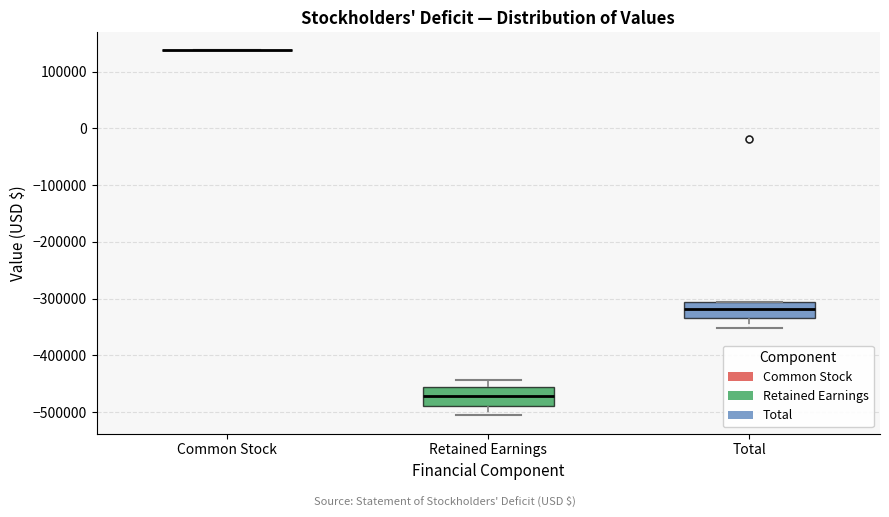

Reading left to right, read every box against the y-axis: the position of its median line, the range the box covers, and the ends of its whiskers. The values are not printed on the chart, so give them approximately, as read against the axis.

Common Stock: box collapsed to a line at 140000, whiskers 140000 to 140000
Retained Earnings: median -470000, box -490000 to -460000, whiskers -510000 to -440000
Total: median -320000, box -330000 to -310000, whiskers -350000 to -310000